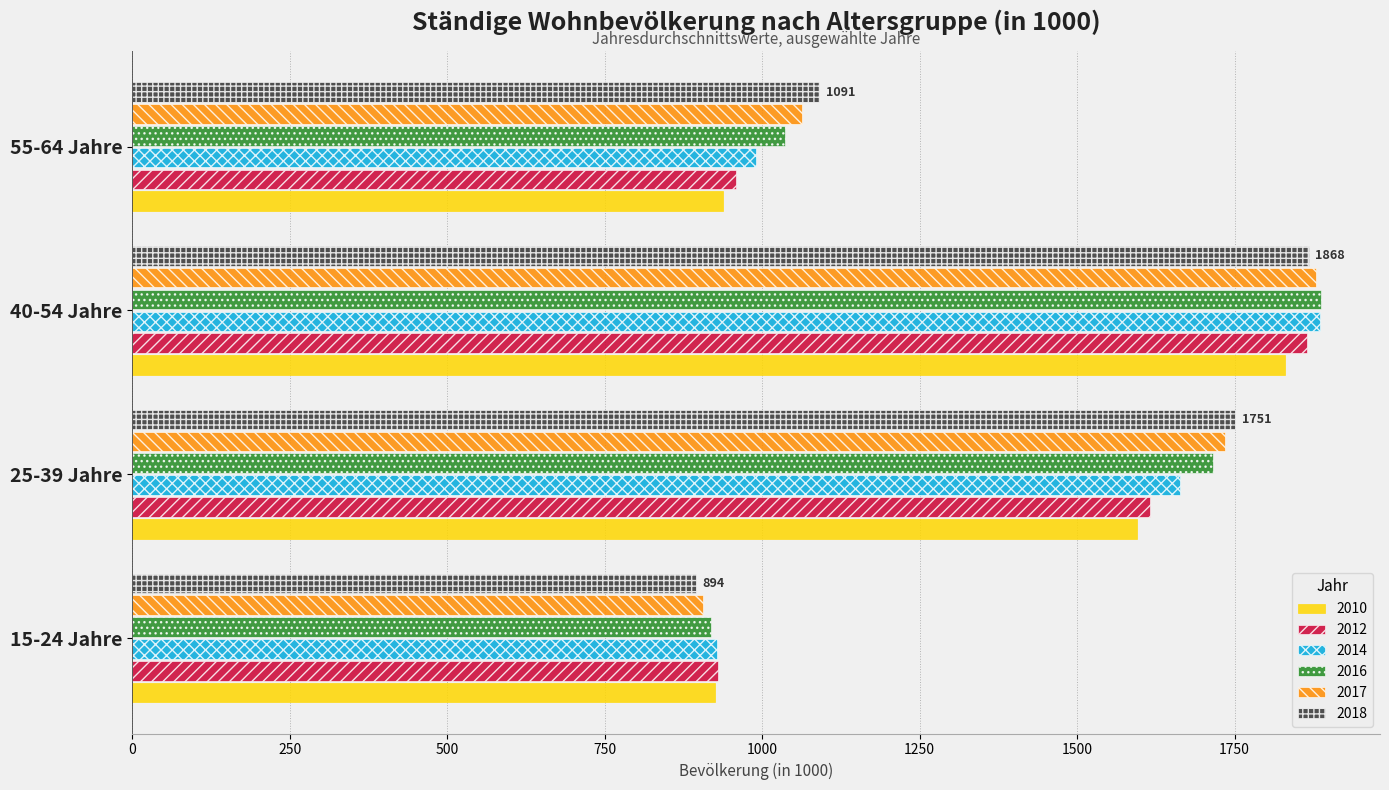

What is the difference between the highest and lowest values at 25-39 Jahre?

155.5